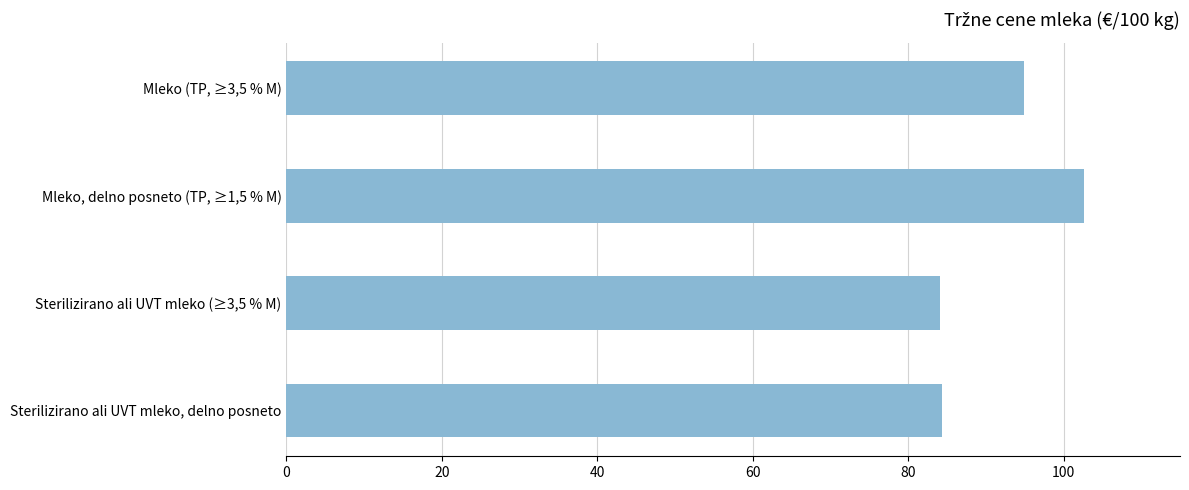

Are the bars grouped side by side (vs. stacked)?

No